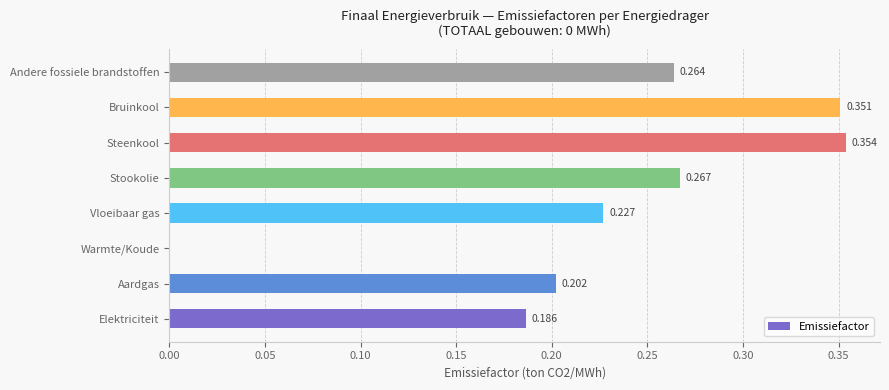

Which label corresponds to the largest value in the chart?

Steenkool